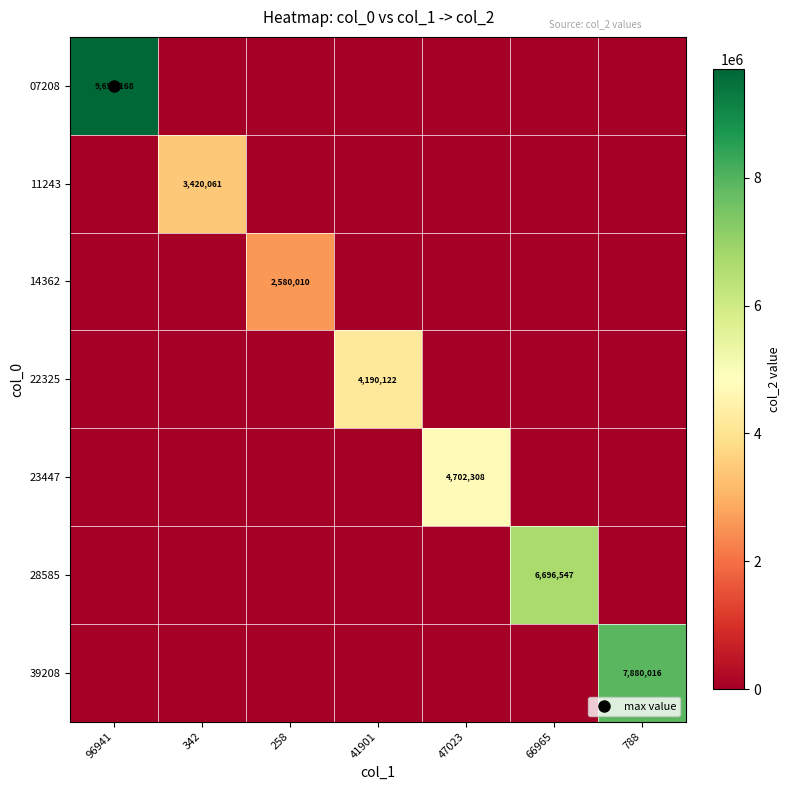

What is the total value across all series at 41901?

4190122